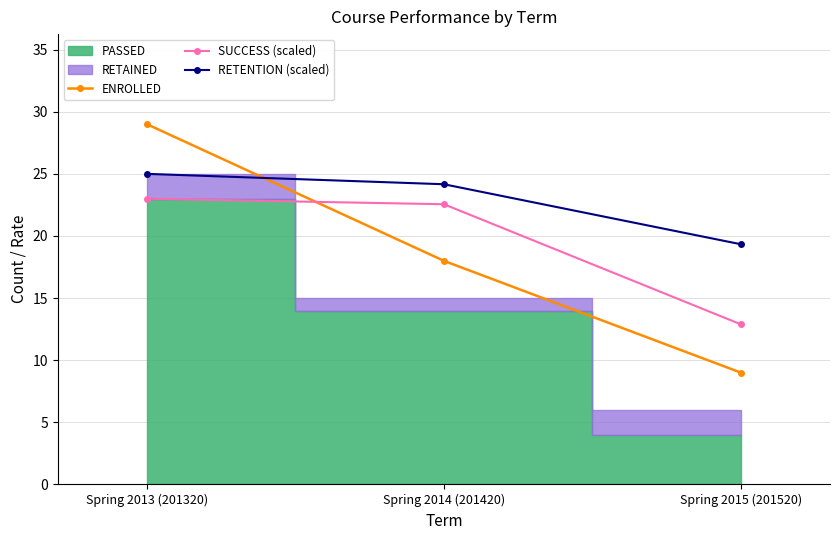

Which series has the largest total across all categories?

RETENTION (scaled)